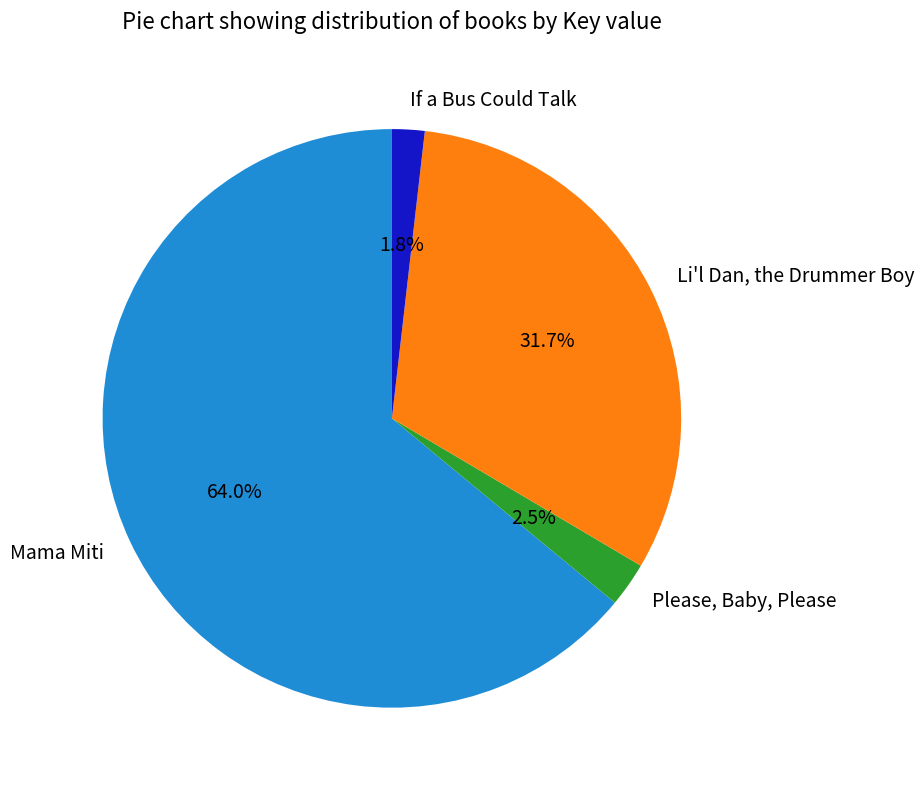

Which has a higher value, Mama Miti or If a Bus Could Talk?

Mama Miti